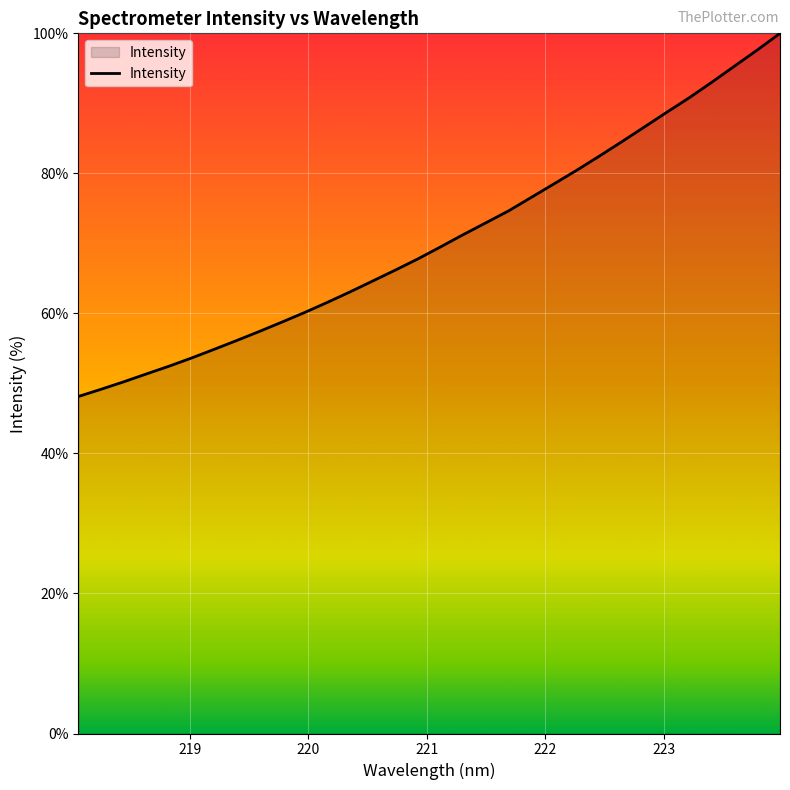

What is the difference between the maximum and minimum values?

51.9